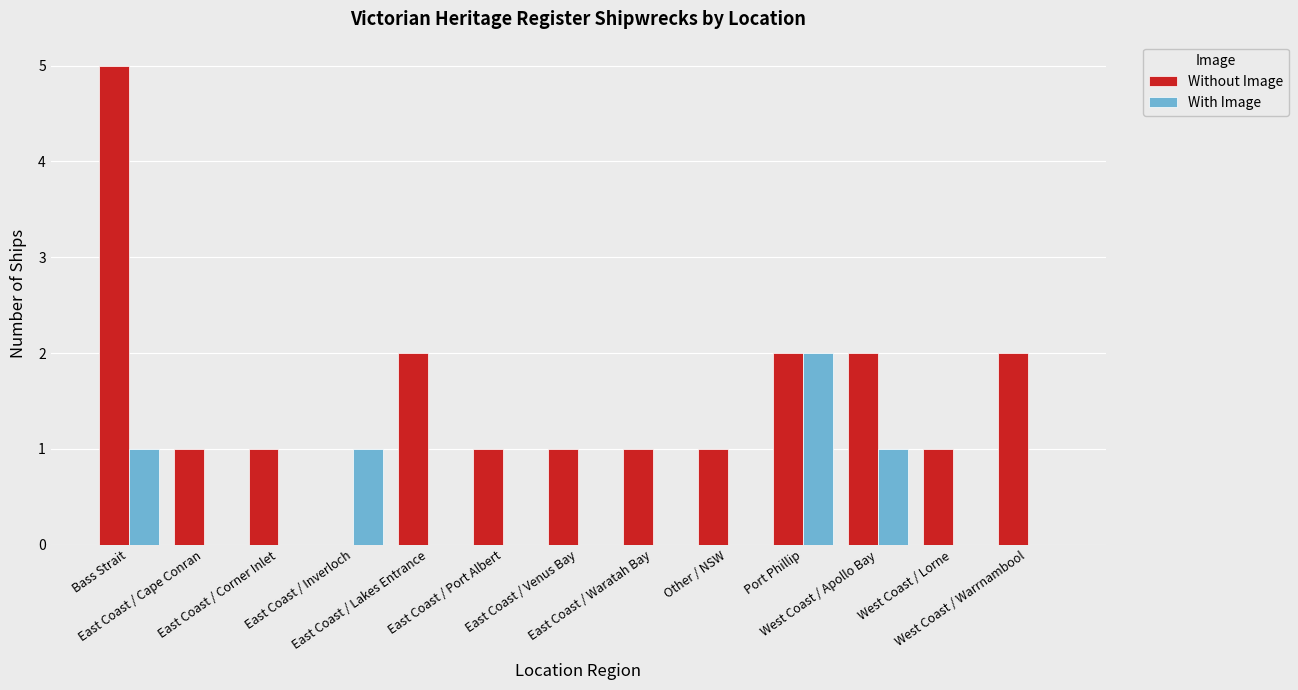

At which label does Without Image first exceed 1?

Bass Strait